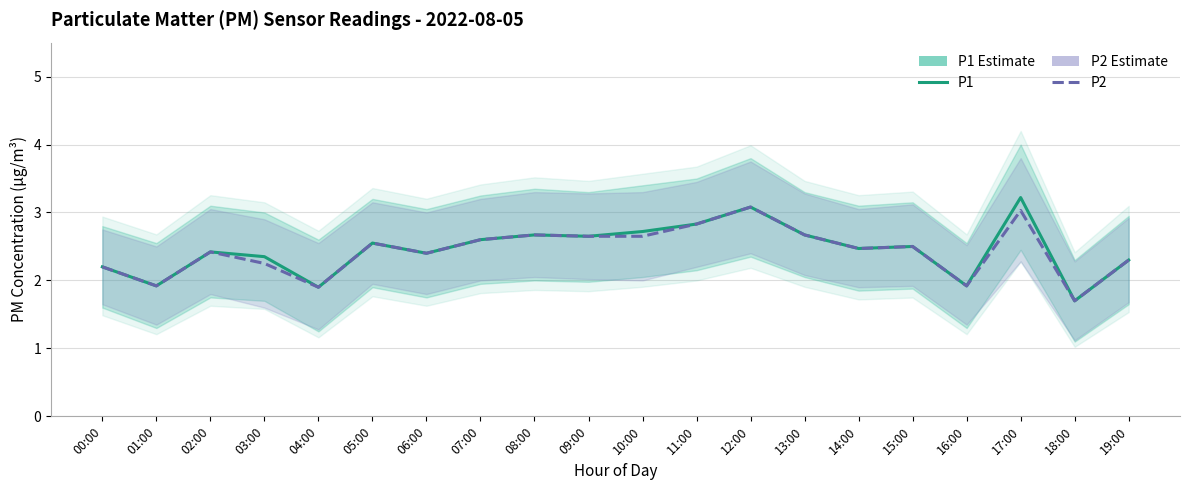

Rank the categories by P1 (Estimate) value from lowest to highest.

18:00, 04:00, 01:00, 16:00, 00:00, 19:00, 03:00, 06:00, 02:00, 14:00, 15:00, 05:00, 07:00, 09:00, 08:00, 13:00, 10:00, 11:00, 12:00, 17:00